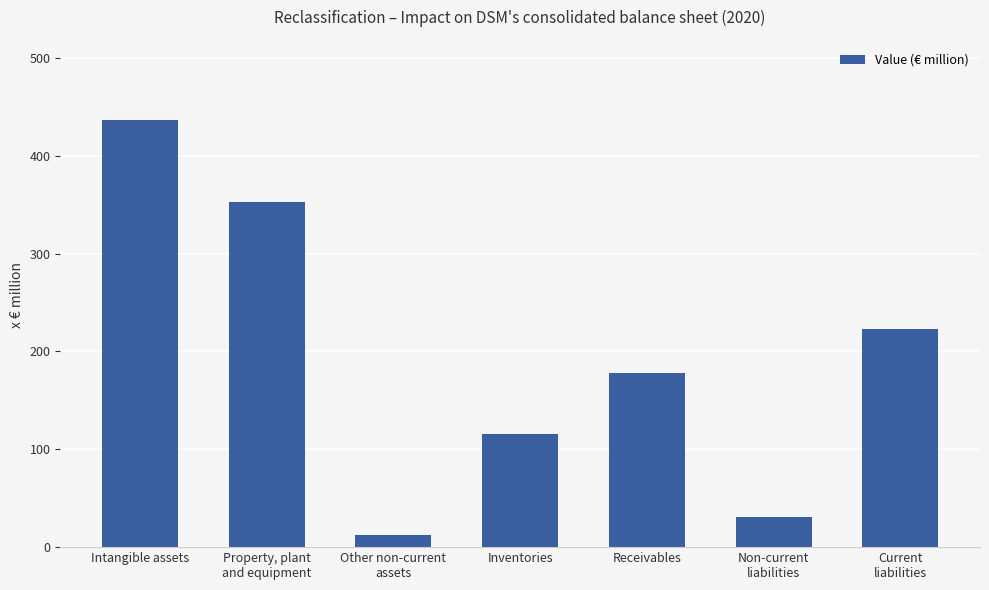

What is the change in value from Intangible assets to Receivables?

-259